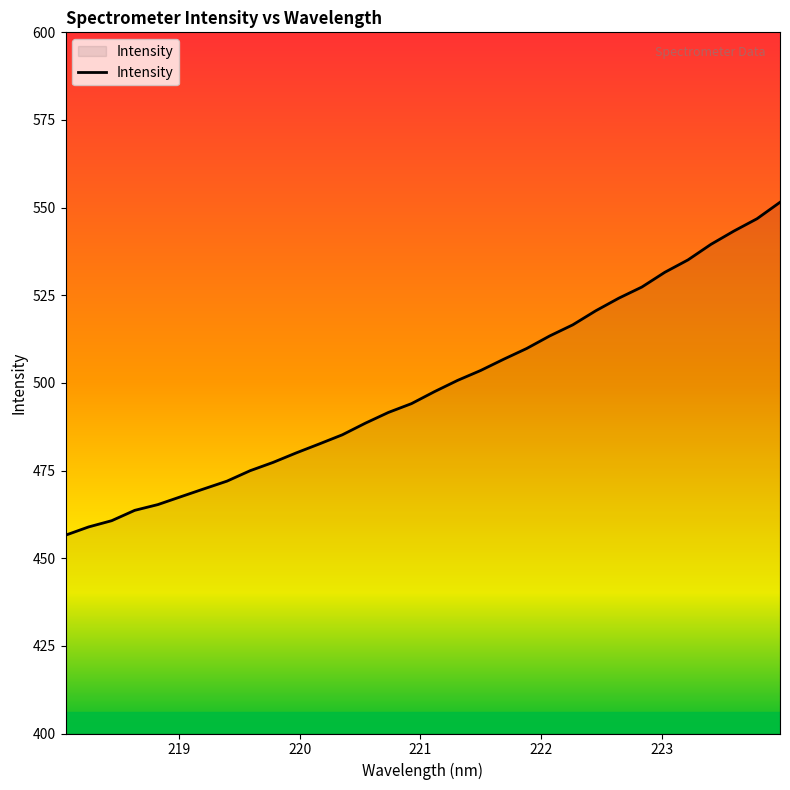

What is the difference between the maximum and minimum values?

95.0